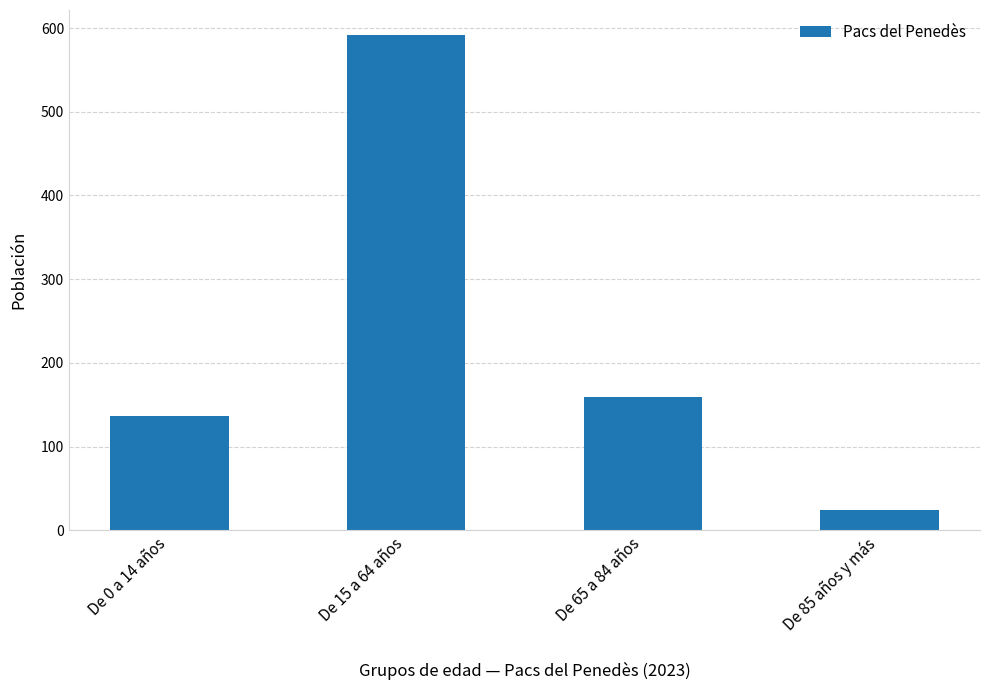

At which label does the data first exceed 159?

De 15 a 64 años